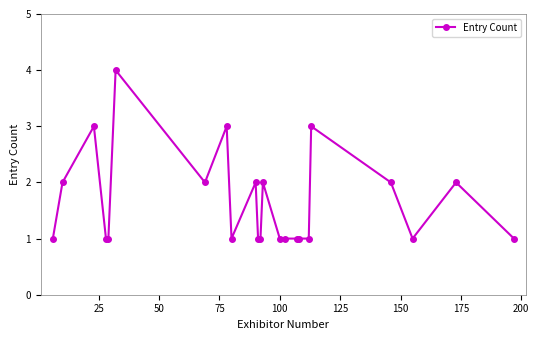

Reading left to right, extract all data points from this chart.

1	2	3	1	1	4	2	3	1	2	1	1	2	1	1	1	1	1	3	2	1	2	1